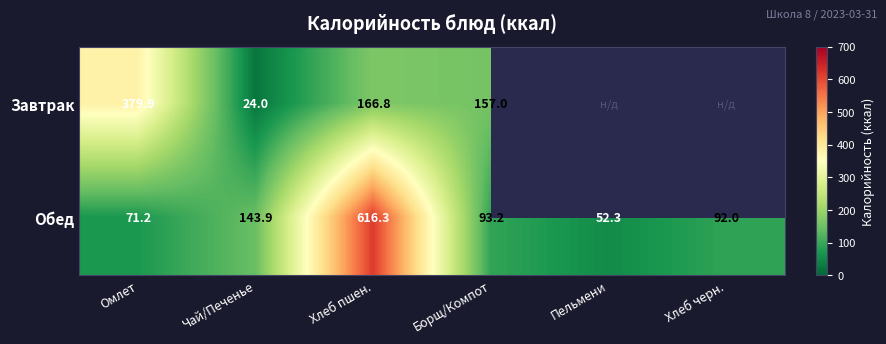

At which label does Обед first exceed 93?

Чай/Печенье